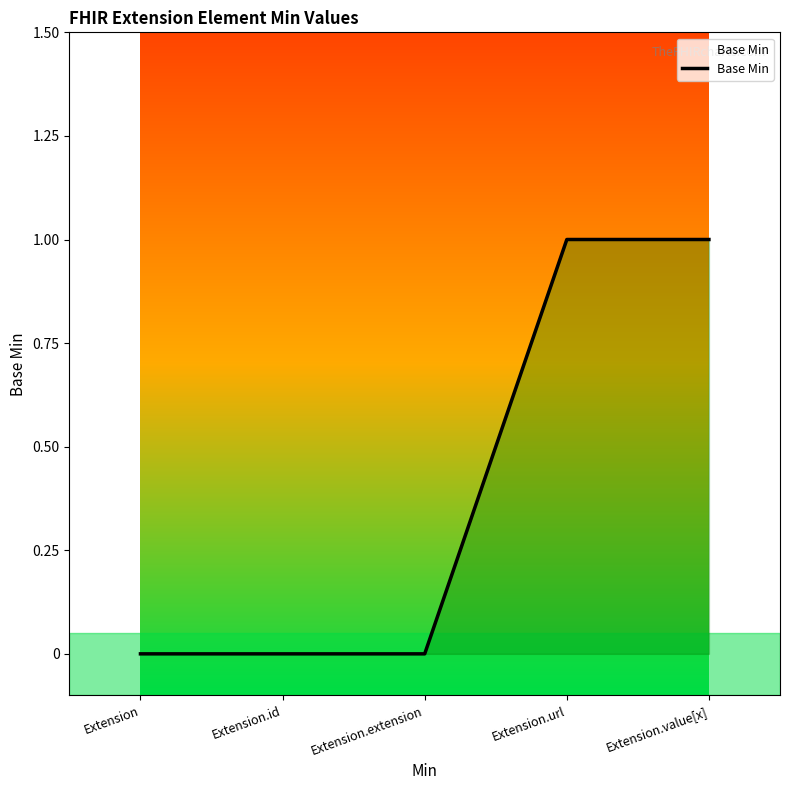

What is the label of the 3rd point from the left?

Extension.extension